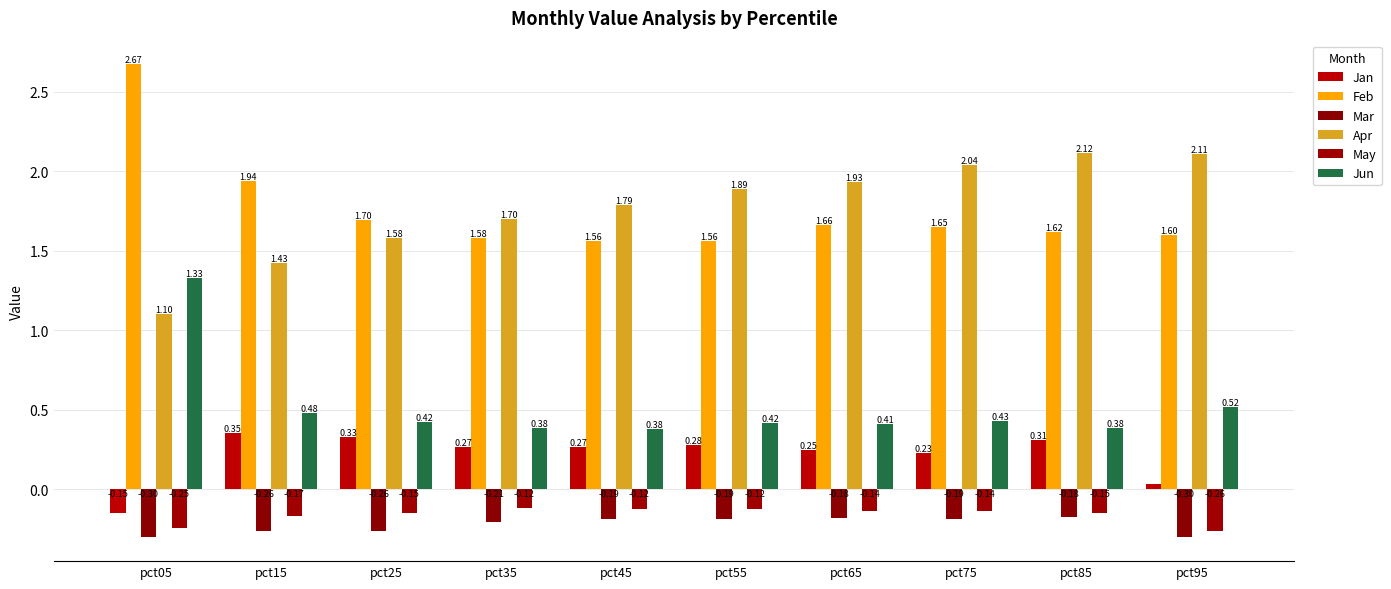

What is the maximum value for Feb?

2.7